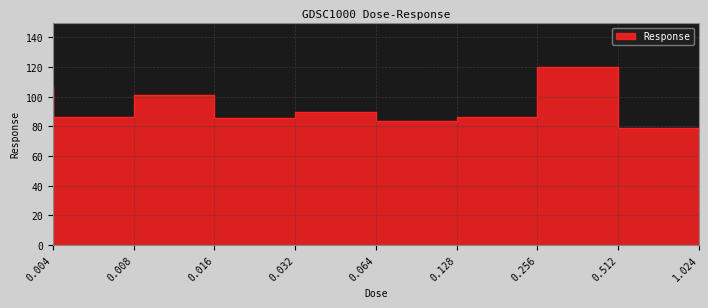

What is the value of the 6th point from the left?

83.3